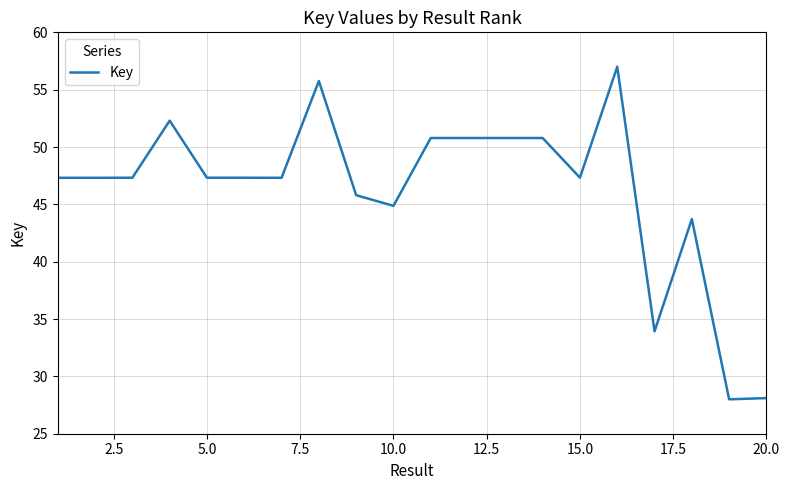

What is the greatest value displayed?

57.0